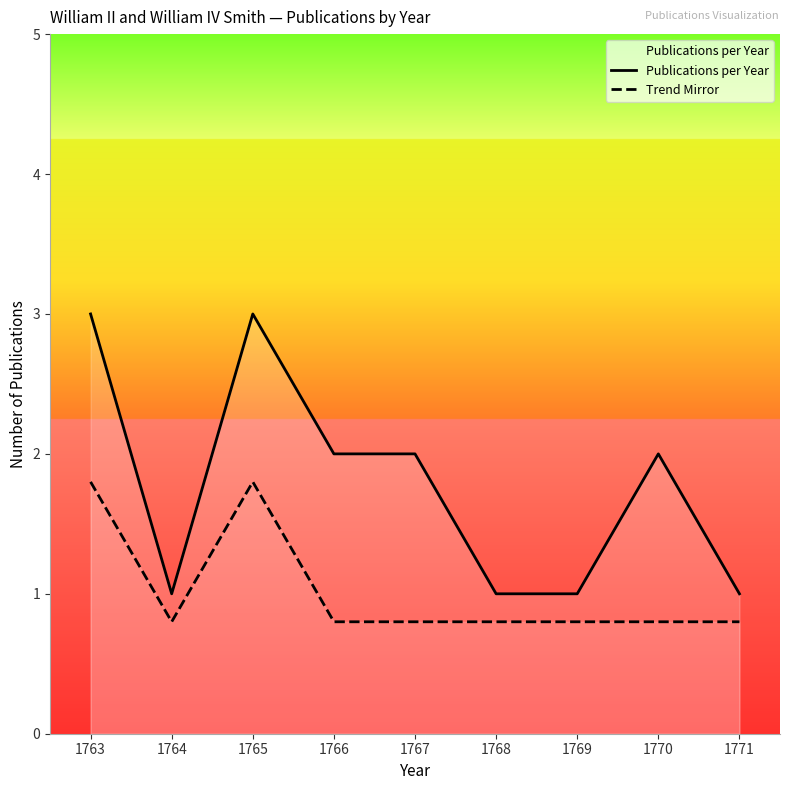

Which series has the largest range (max minus min)?

Publications per Year